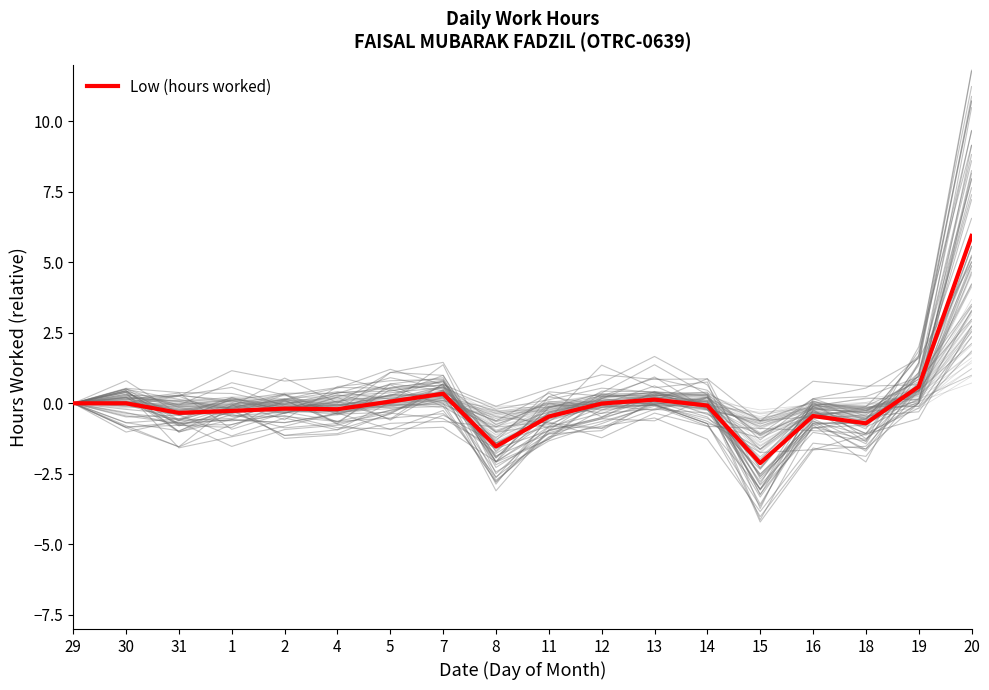

How many data points are less than 0?

11